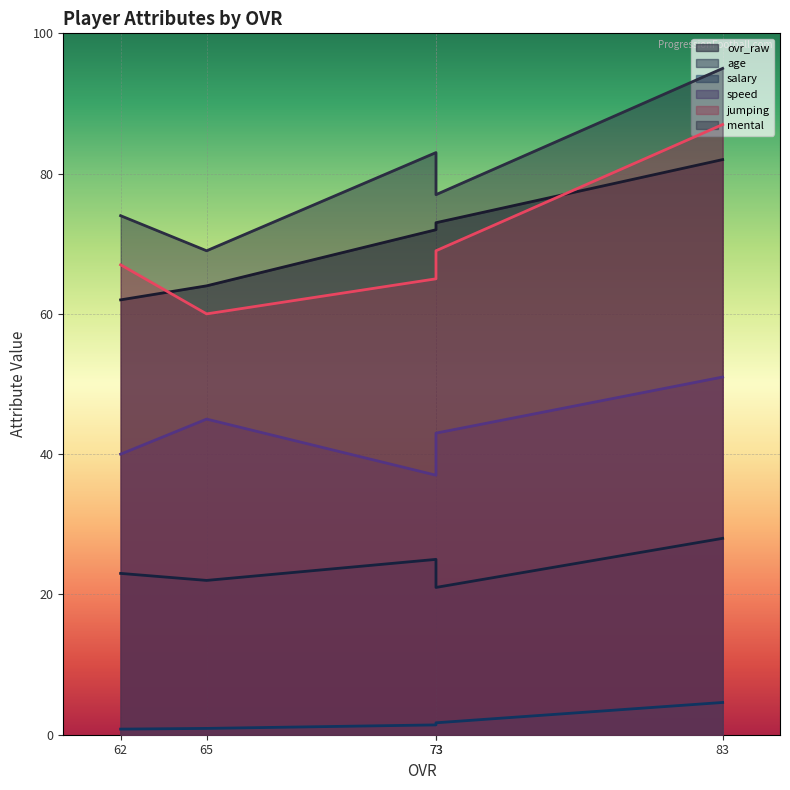

What are all the series names shown in the legend?

ovr_raw, age, salary, speed, jumping, mental